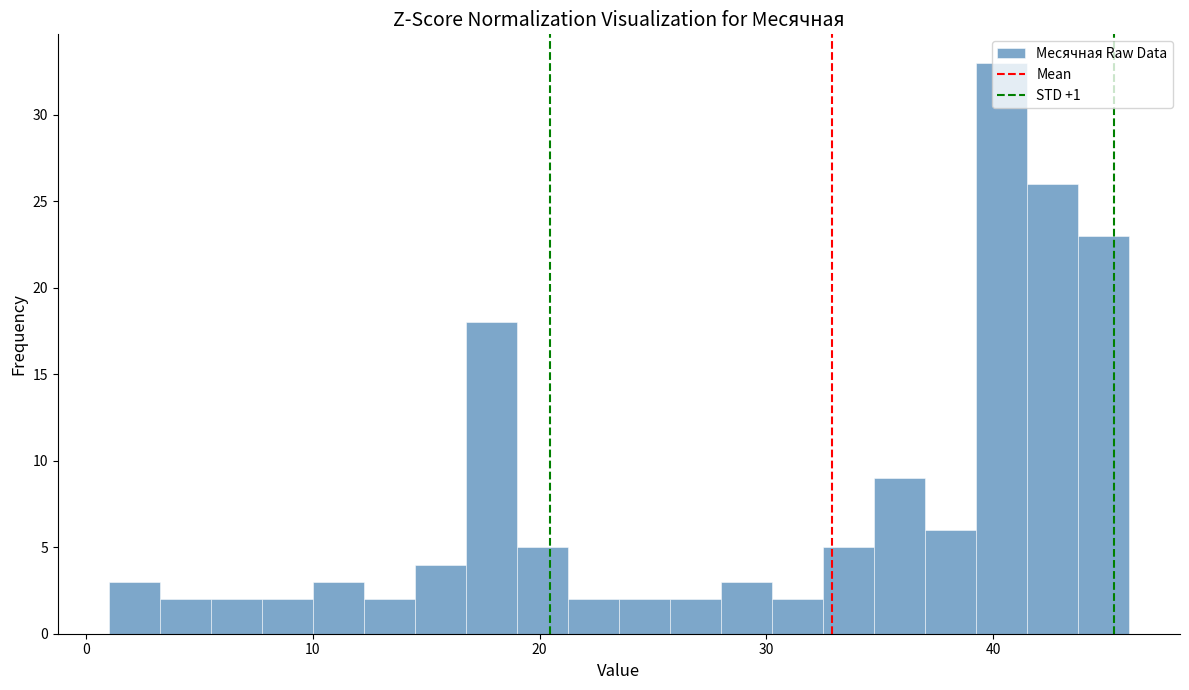

Around what value on the x-axis is the tallest bar? Give the approximate position of its centre, as read against the axis.

40